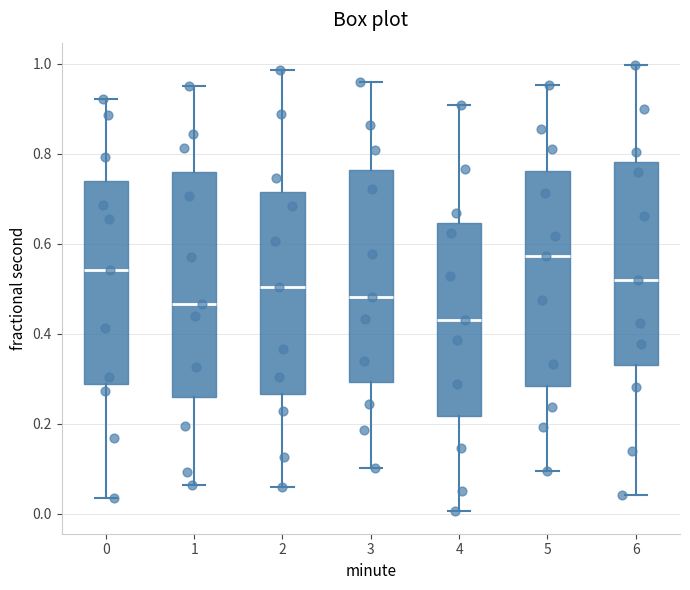

Where is the lower edge of the box at x = 3 on the y-axis? The values are not printed on the chart, so give them approximately, as read against the axis.

0.30